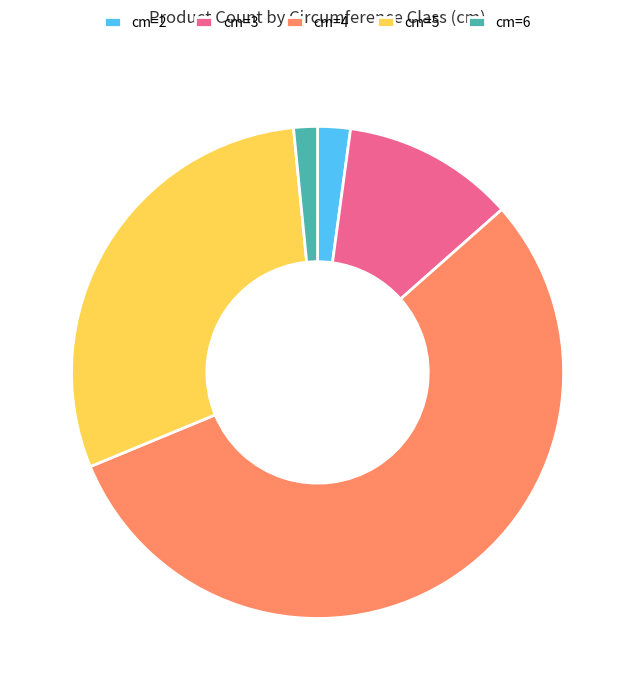

What is the ratio of the value at cm=4 to the value at cm=6?

35.4